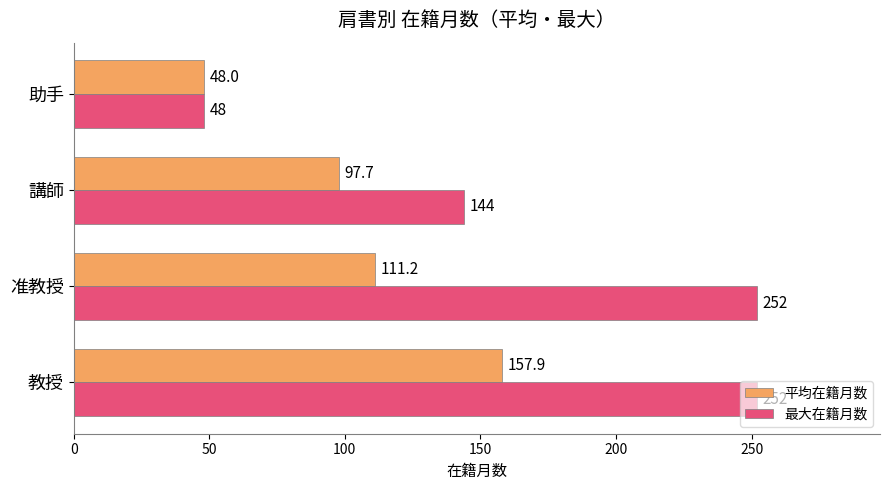

What is the greatest value displayed?

252.0